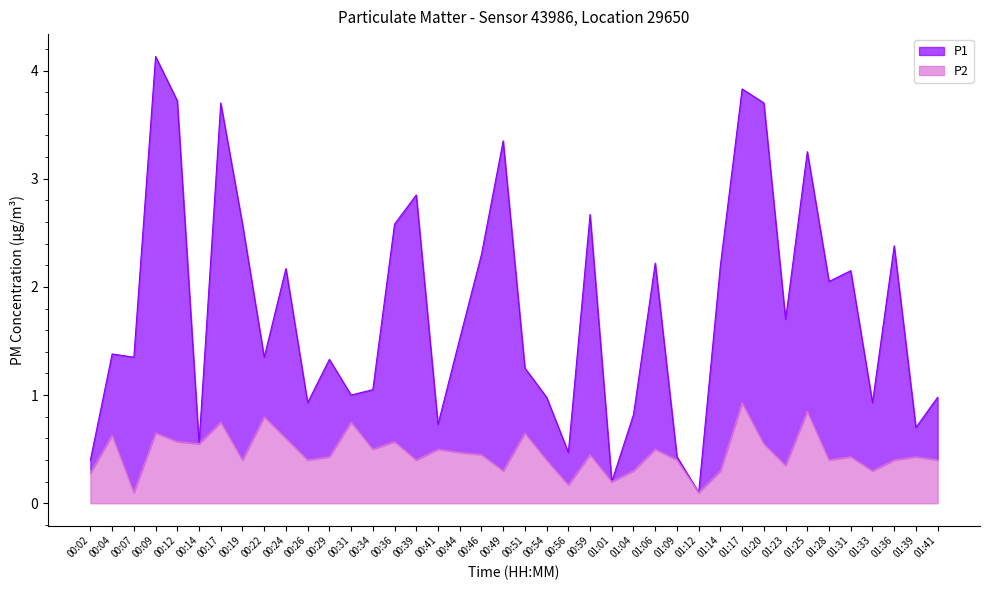

What is the sum of all P2 values?

18.6